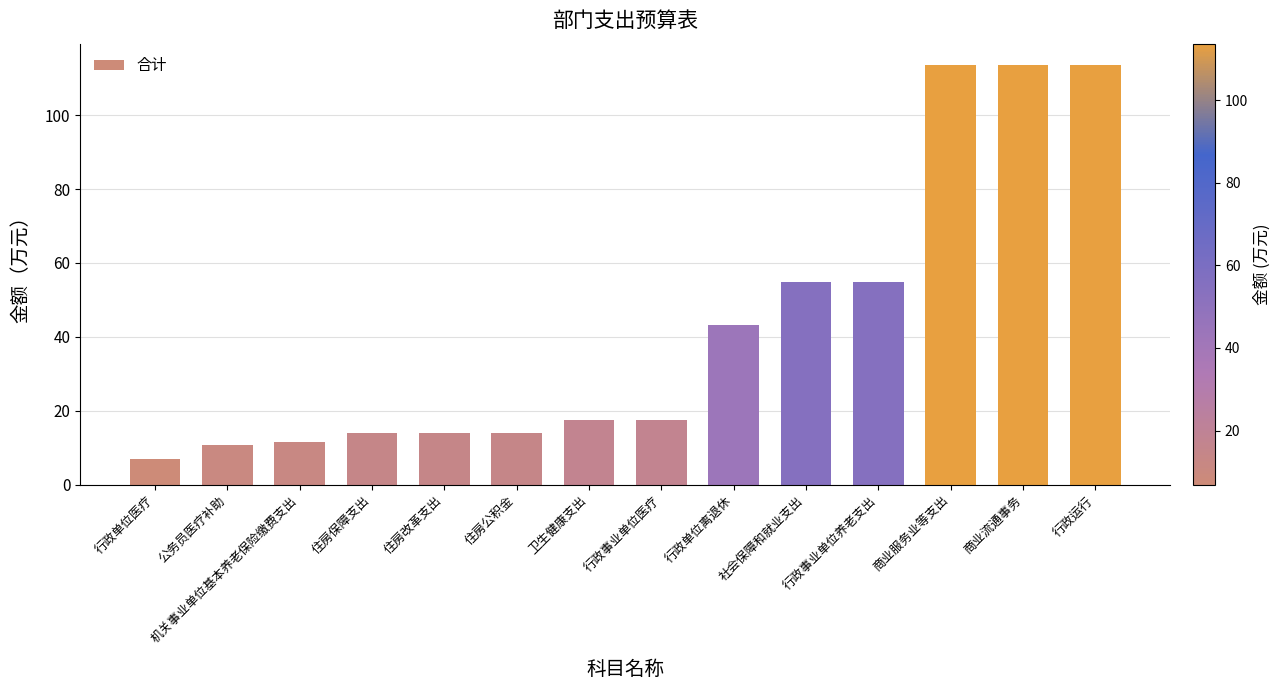

What is the change in value from 住房保障支出 to 行政运行?

+99.7